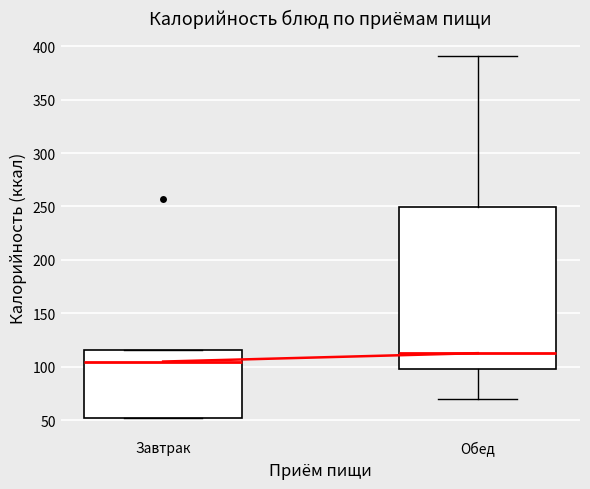

Reading left to right, read every box against the y-axis: the position of its median line, the range the box covers, and the ends of its whiskers. The values are not printed on the chart, so give them approximately, as read against the axis.

Завтрак: median 105, box 50 to 115, whiskers 50 to 115
Обед: median 115, box 100 to 250, whiskers 70 to 390